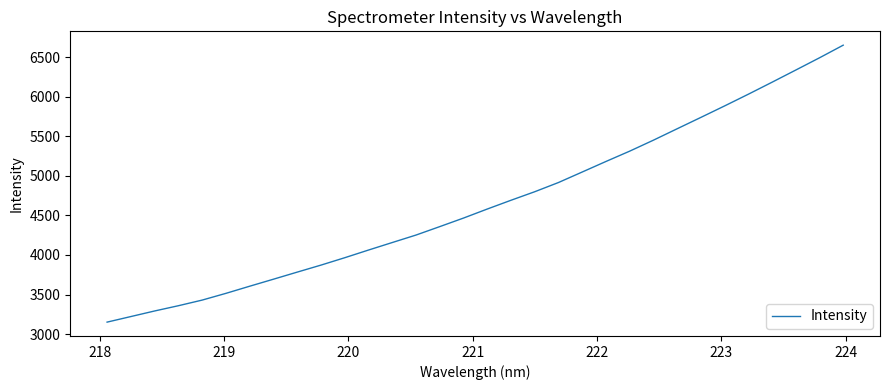

What is the difference between the maximum and minimum values?

3502.5